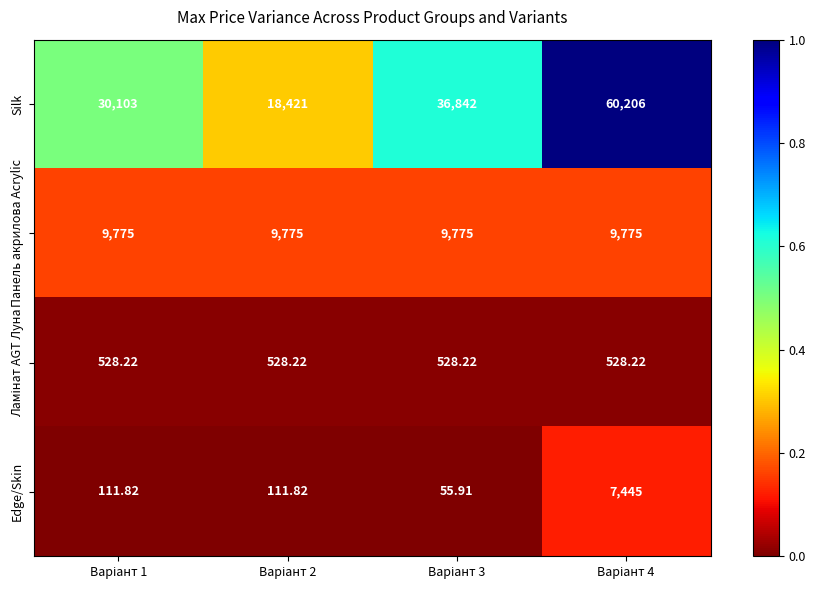

Which series has the largest total across all categories?

Silk